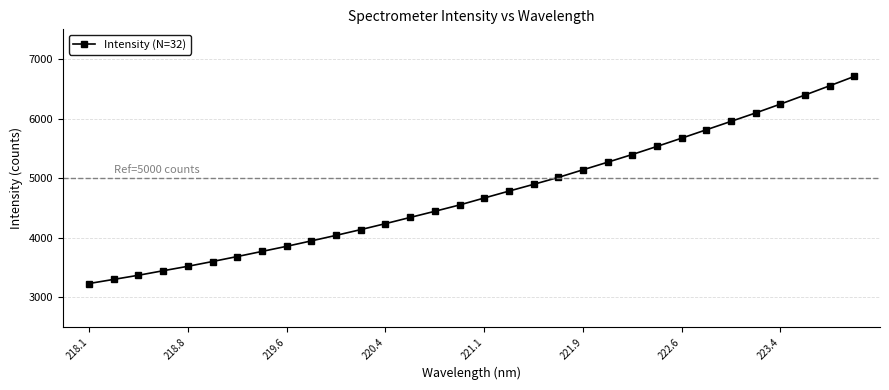

What is the smallest value displayed?

3229.8